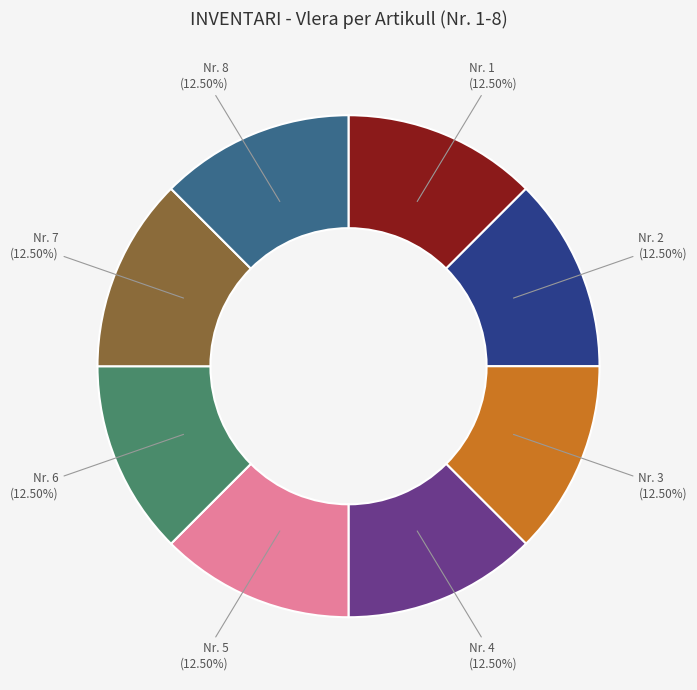

Is there a majority slice in this chart?

No